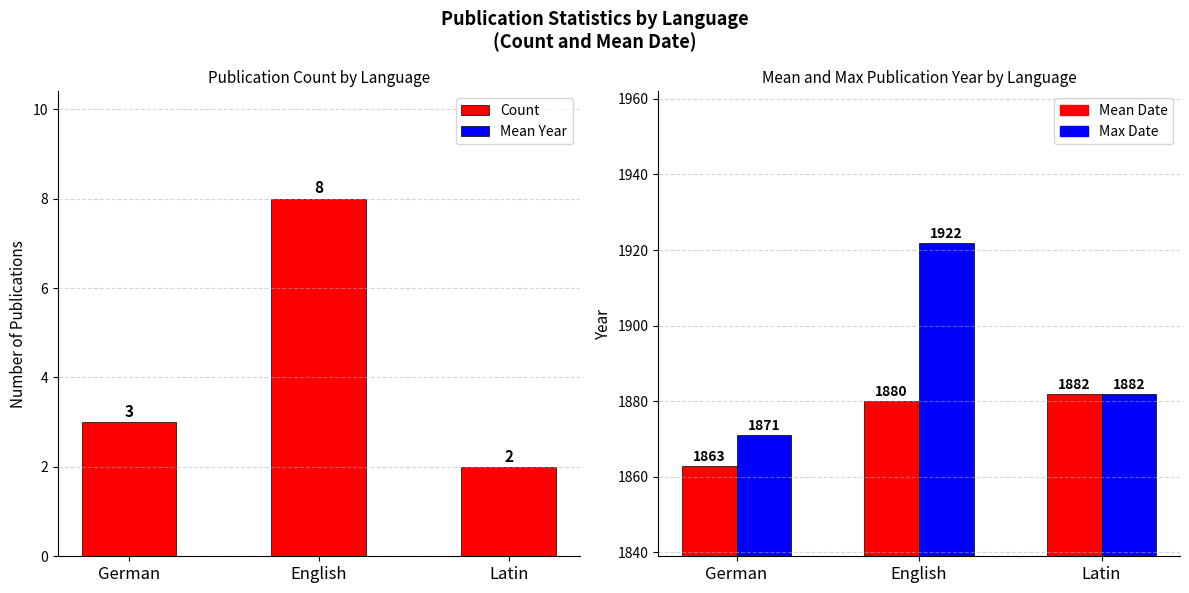

Which series has the largest total across all categories?

Max Date